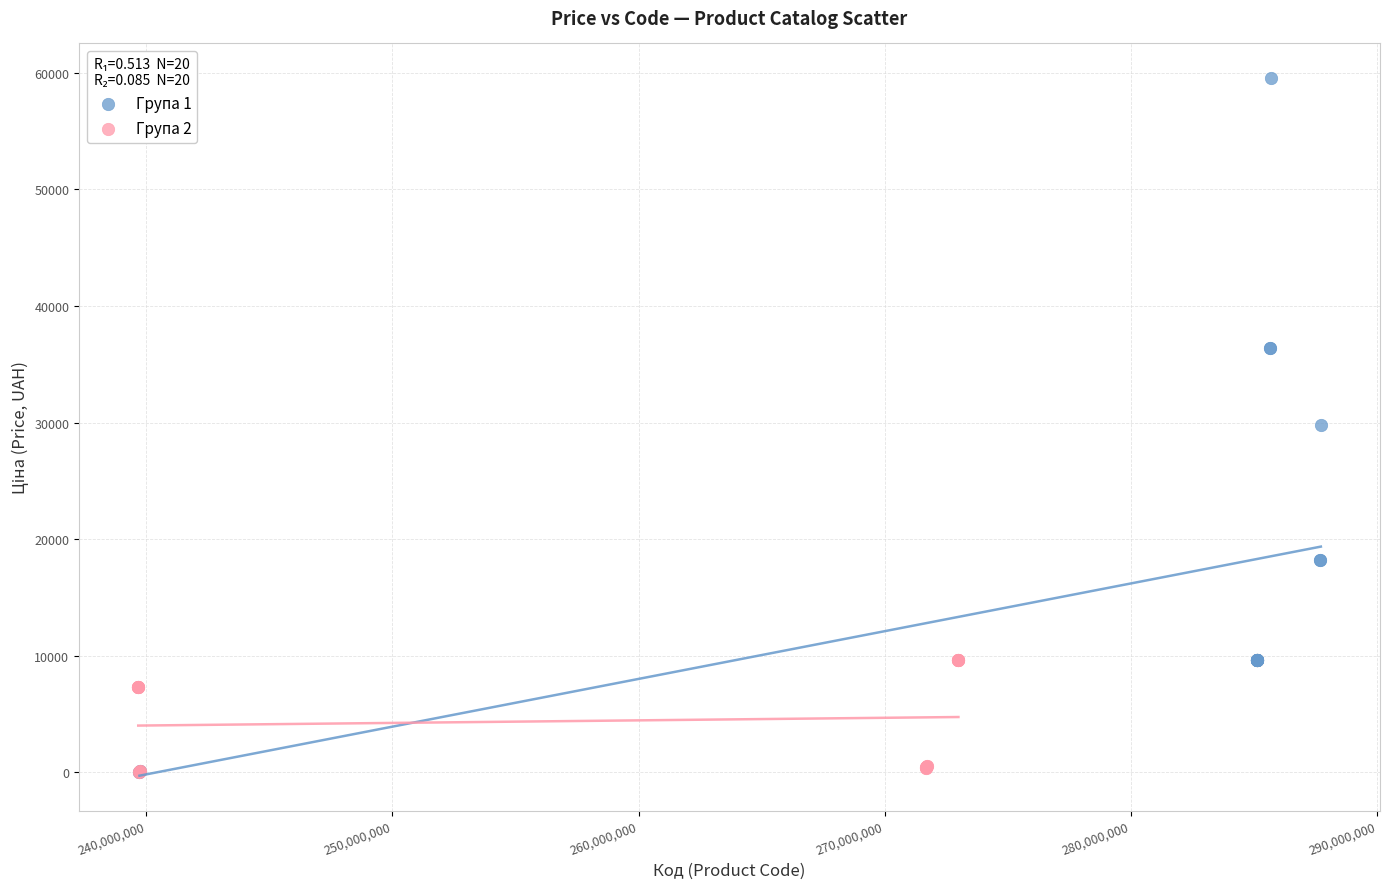

What are all the series names shown in the legend?

Група 1, Група 2